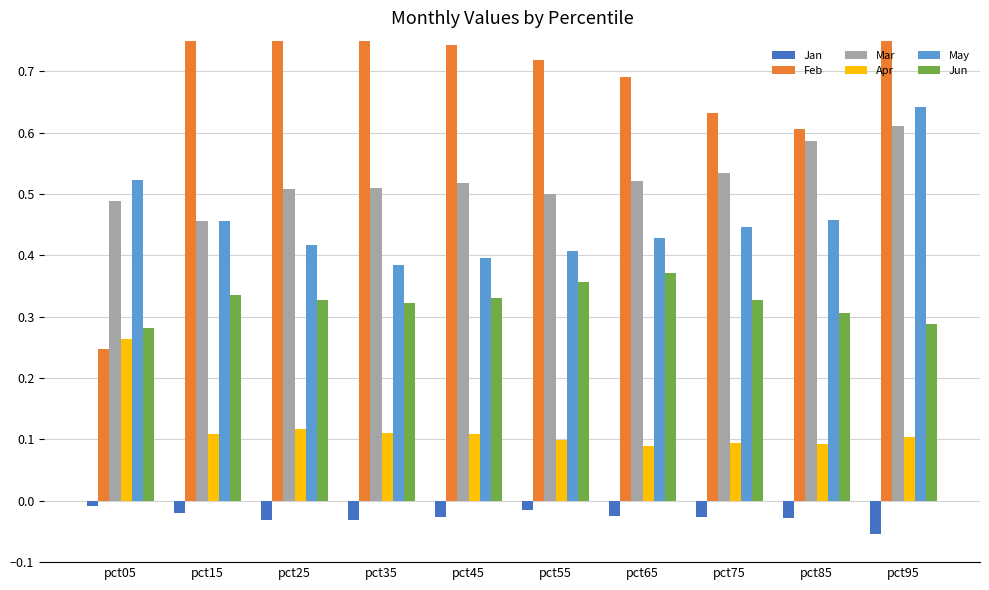

How many bars are there in total?

60